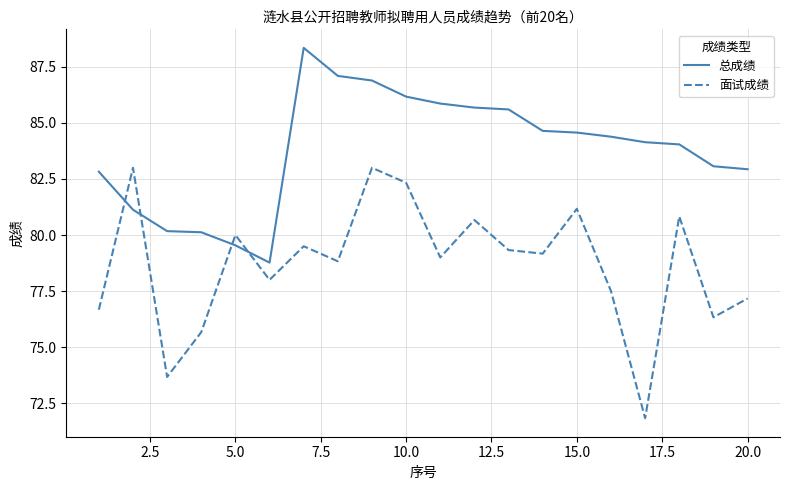

Which series has the largest total across all categories?

总成绩